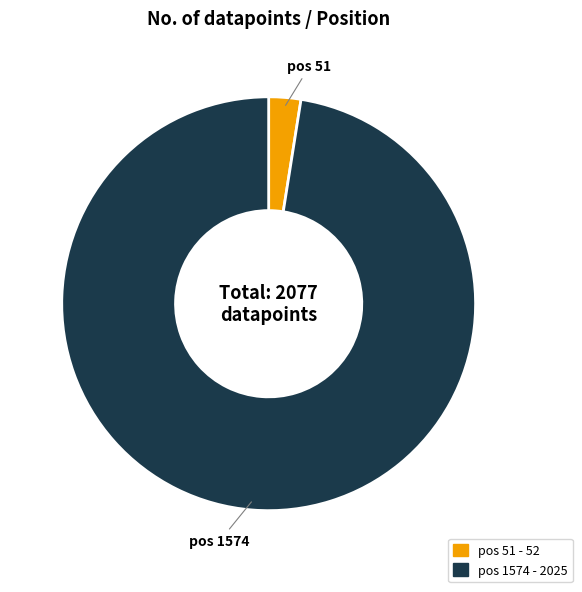

Does any single category account for the majority?

Yes